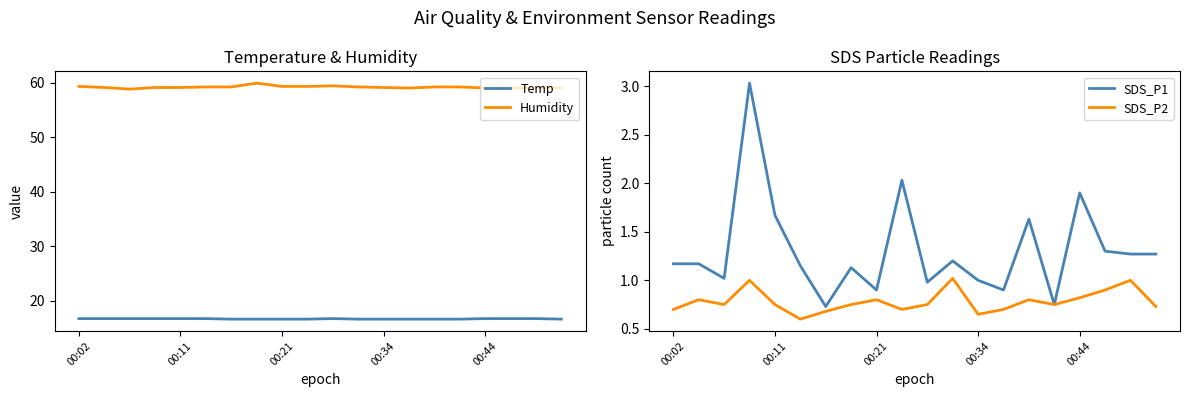

What is the highest value of the Temp series?

16.7